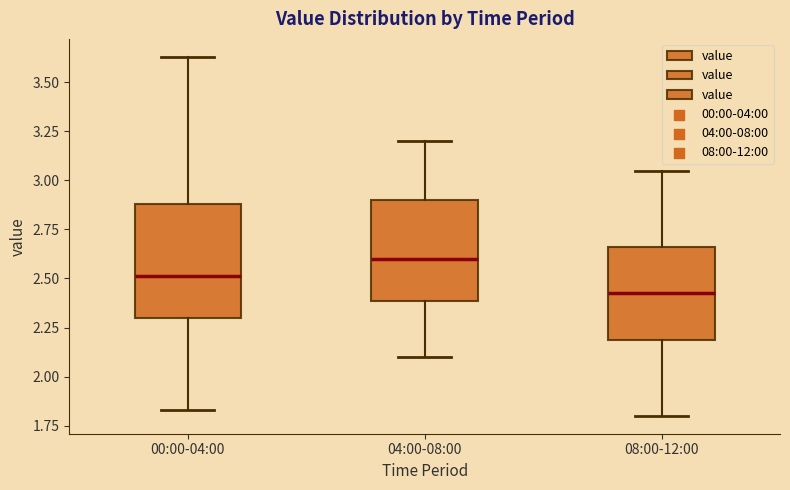

Which box's median line is the lowest?

08:00-12:00